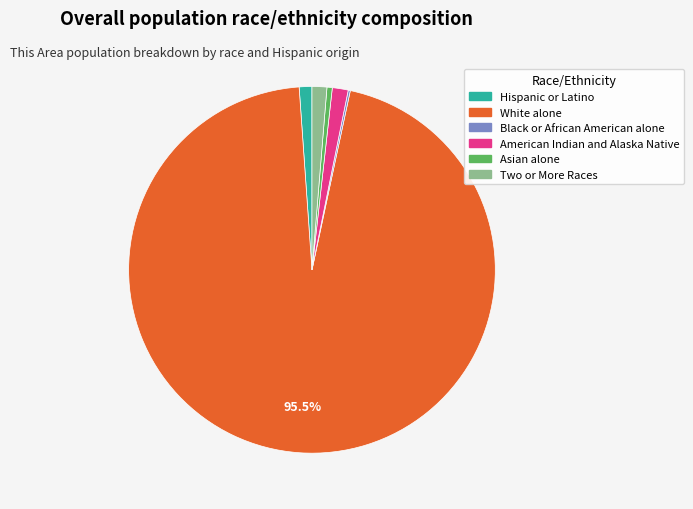

Is it true that American Indian and Alaska Native is 1% of the pie?

True